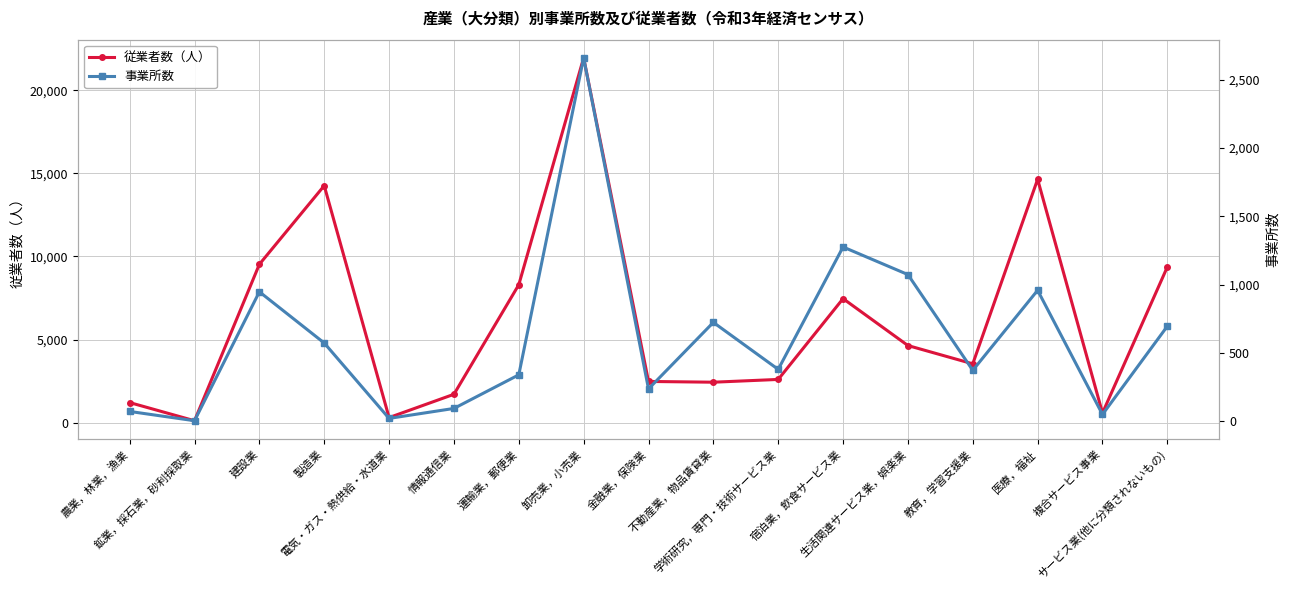

The 事業所数 series shows 1074 at 生活関連サービス業，娯楽業. True or false?

True